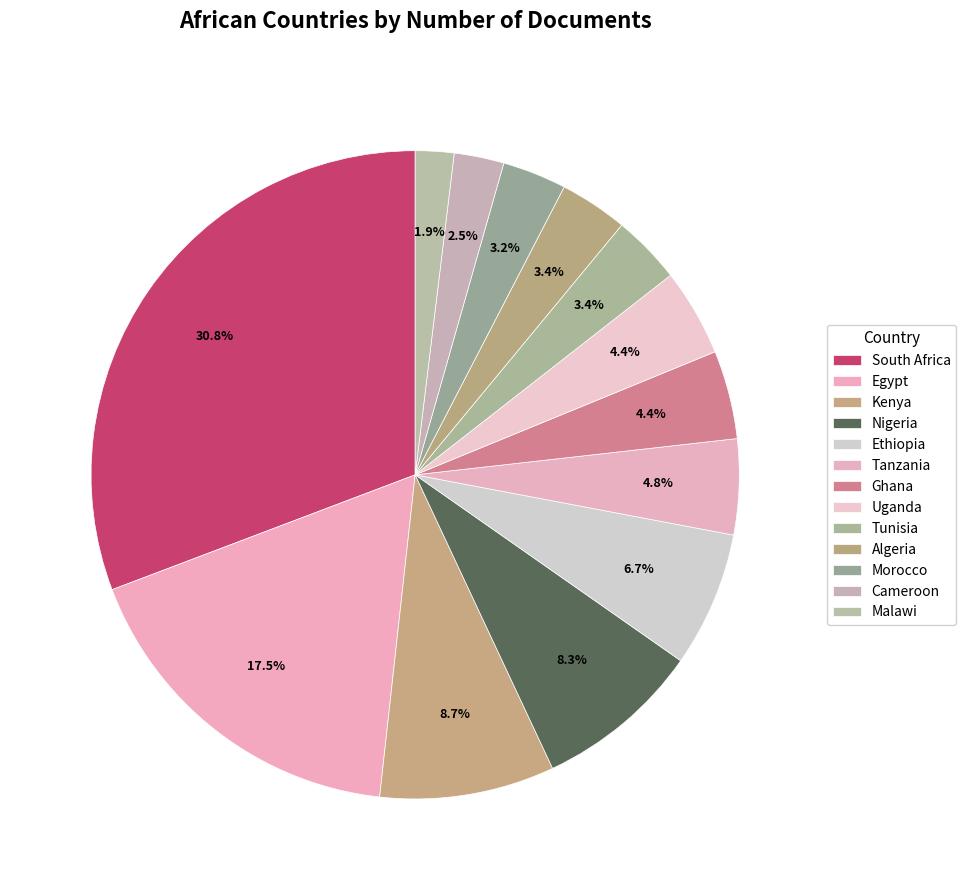

Combined, what portion of the pie is Nigeria and Malawi?

10.2%